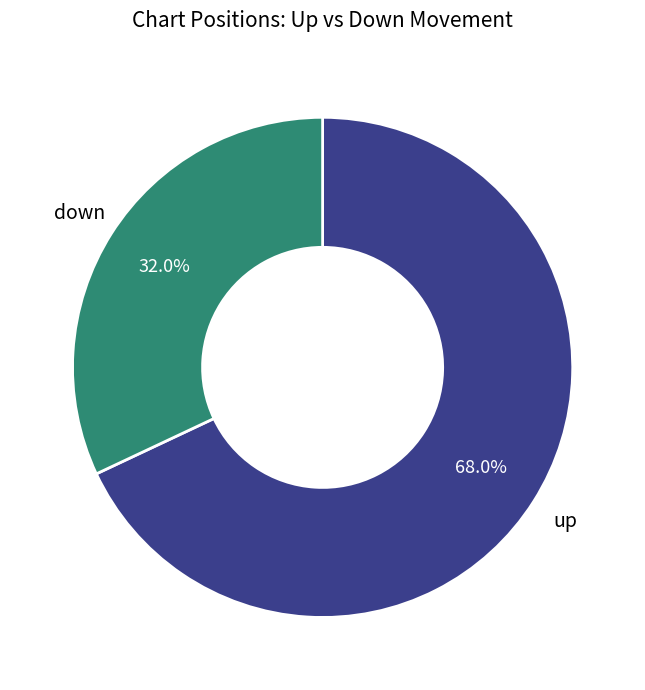

Which has a higher value, down or up?

up